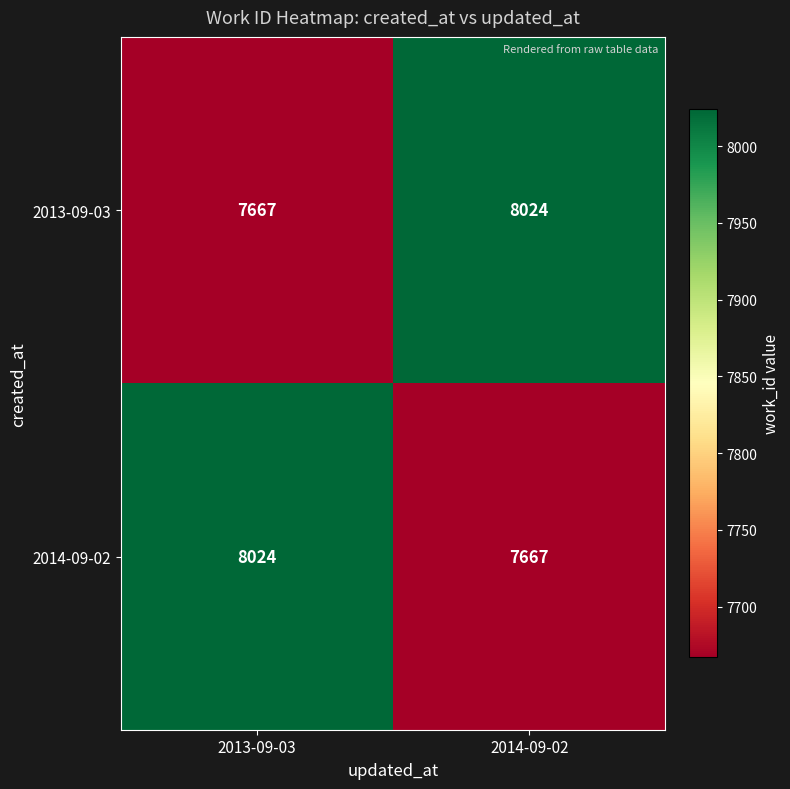

What is the total value across all series at 2014-09-02?

15691